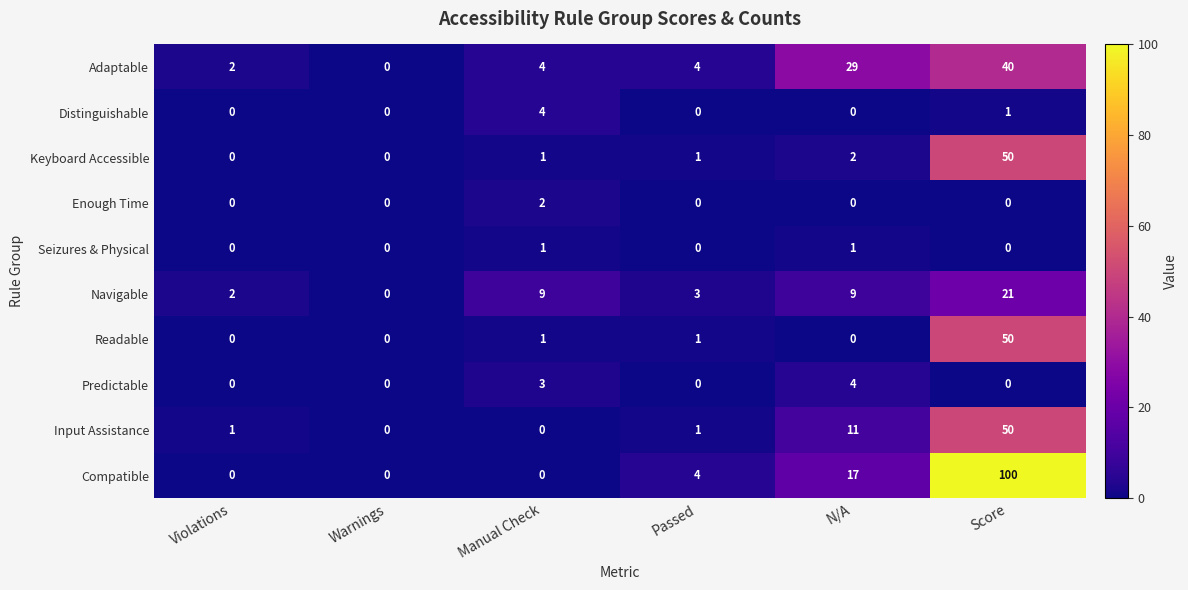

What is the total value across all series at Passed?

14